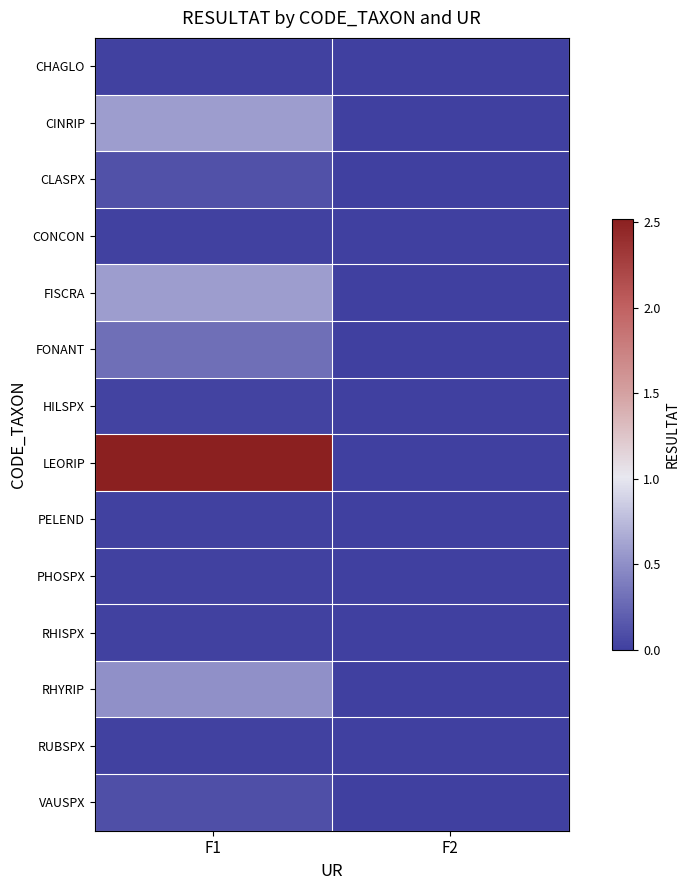

At which category does the chart reach its minimum across all series?

F2